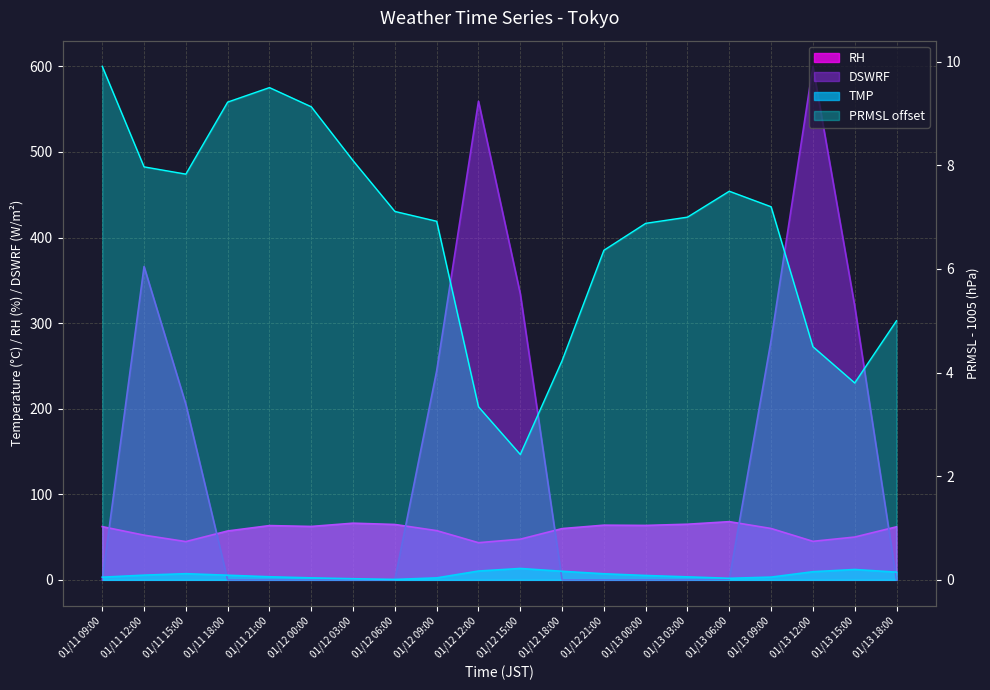

Is it true that PRMSL equals 7.8 at 01/11 15:00?

True